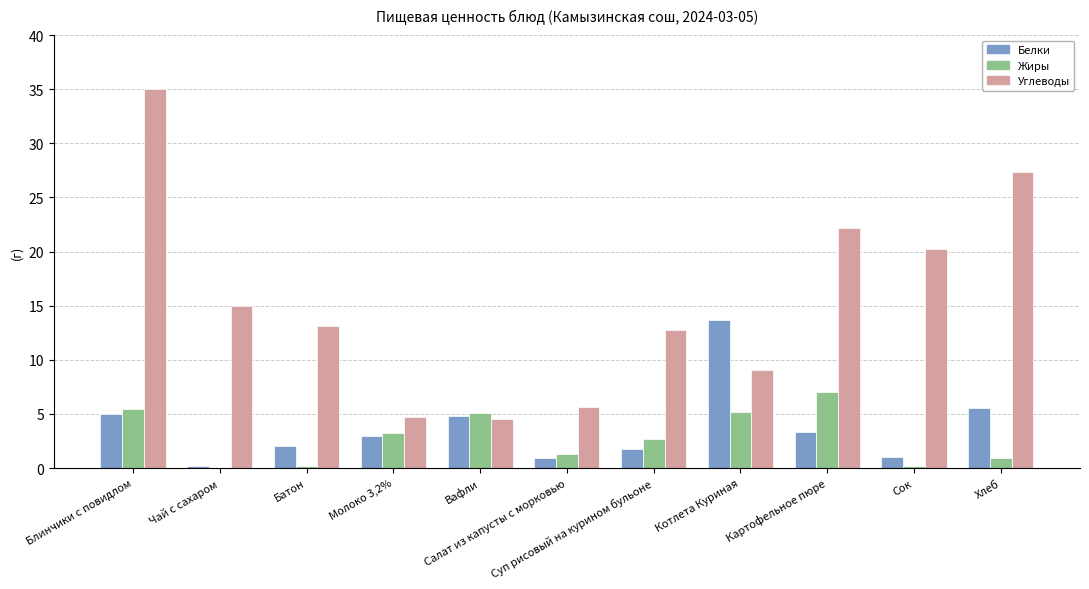

Which series has the largest total across all categories?

Углеводы